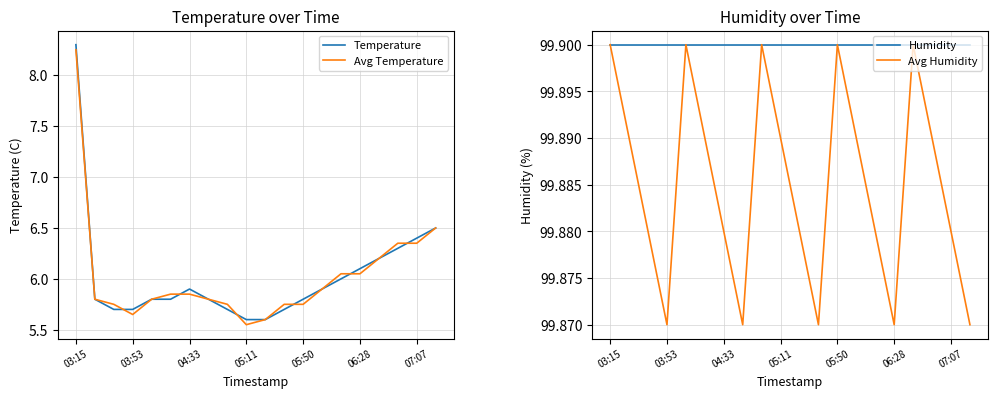

True or false: Avg Humidity has a value of 130.3 at 05:11.

False